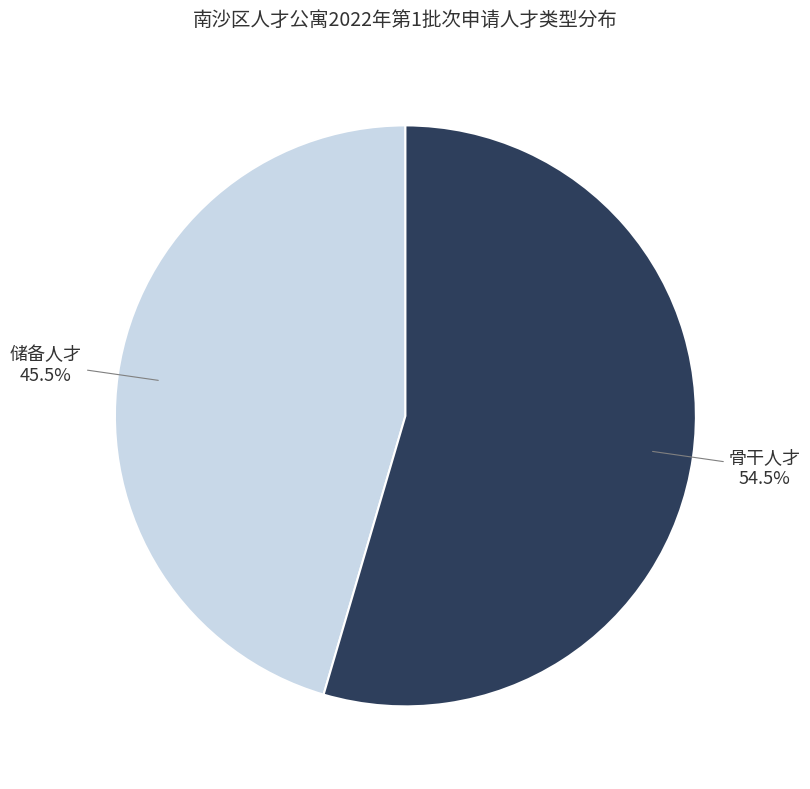

What is the ratio of the value at 骨干人才 to the value at 储备人才?

1.2